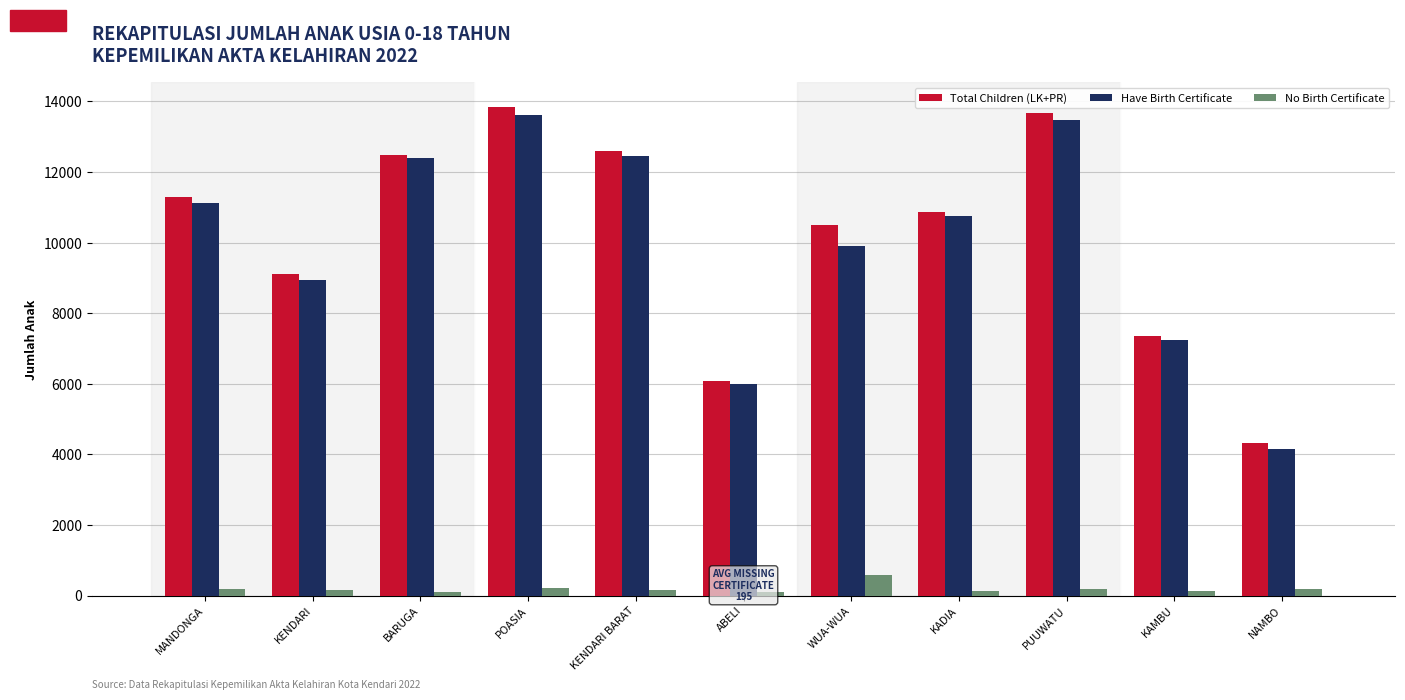

What is the highest value of the Have Birth Certificate series?

13621